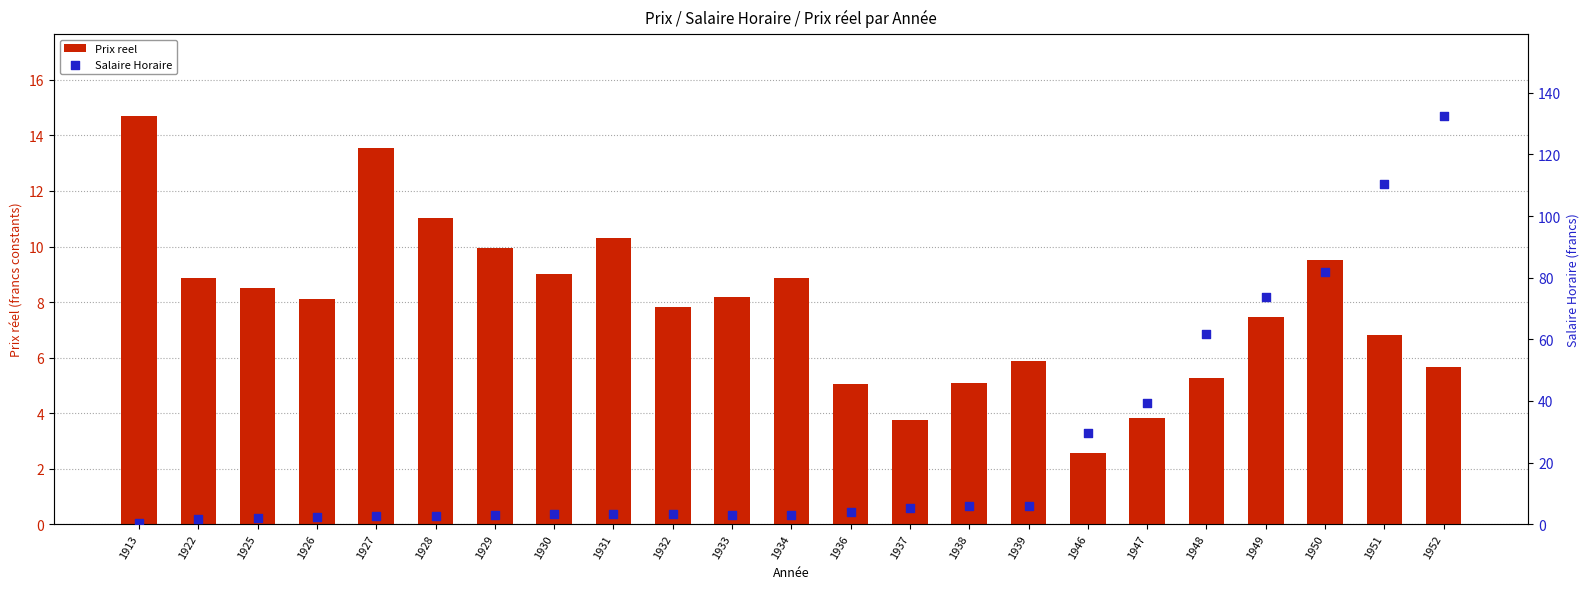

Which series contains the highest Y value?

Salaire Horaire